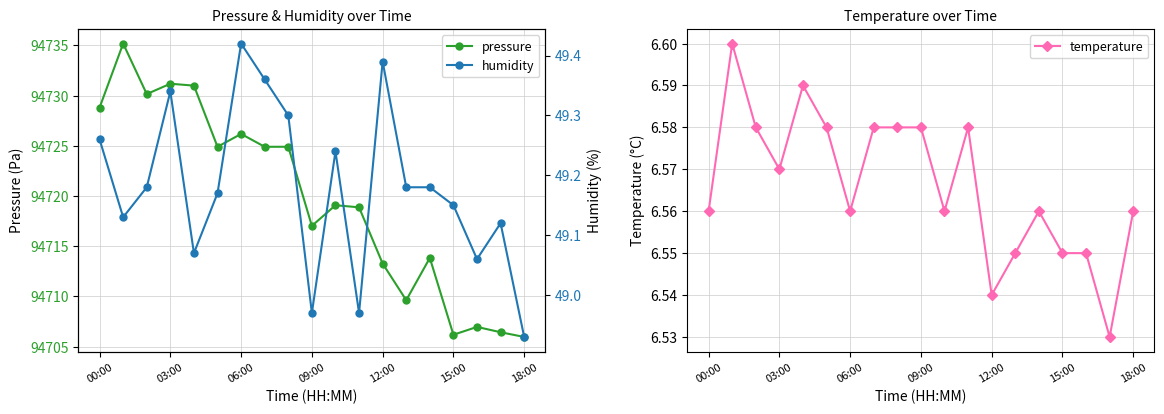

List the series in order of their peak value, highest first.

pressure, humidity, temperature